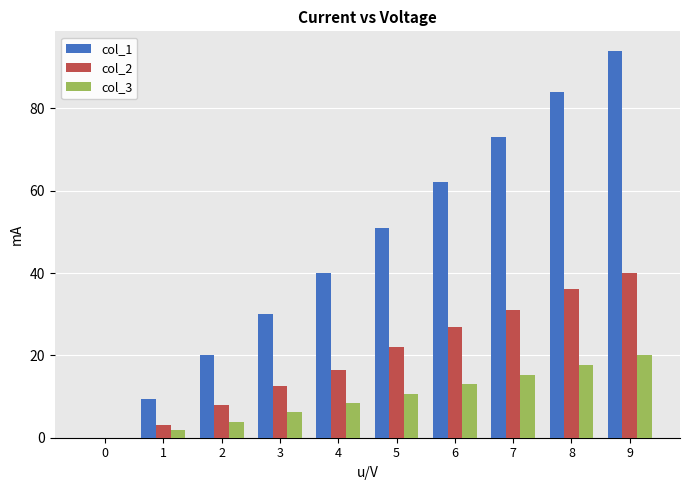

At which label is col_2 closest to 20?

5